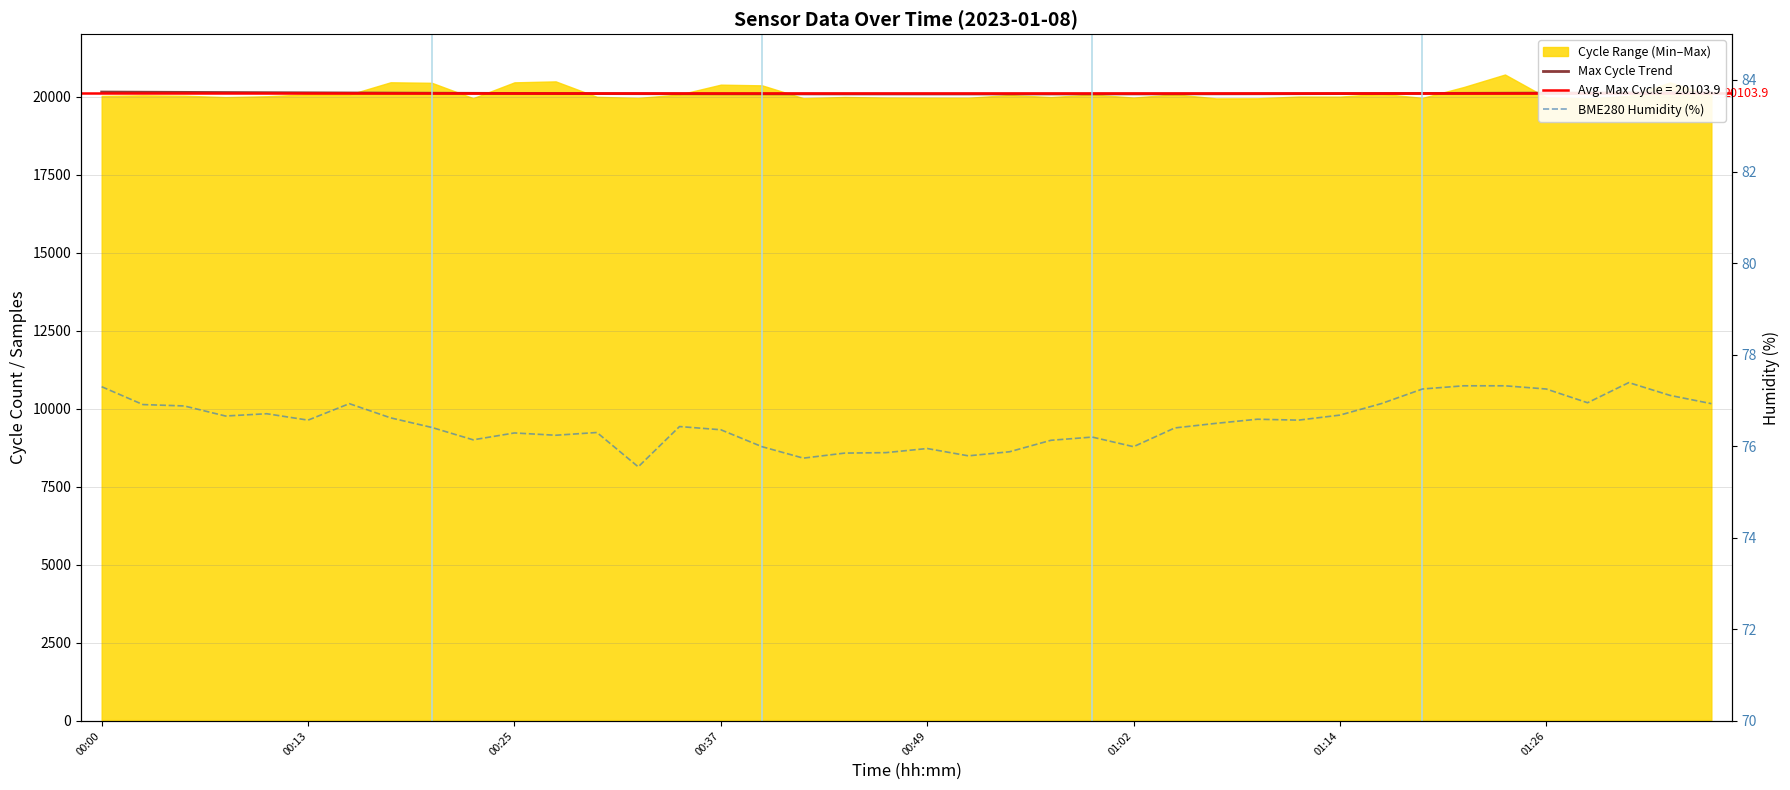

Is it true that Max Cycle Trend equals 4553.2 at 01:02?

False